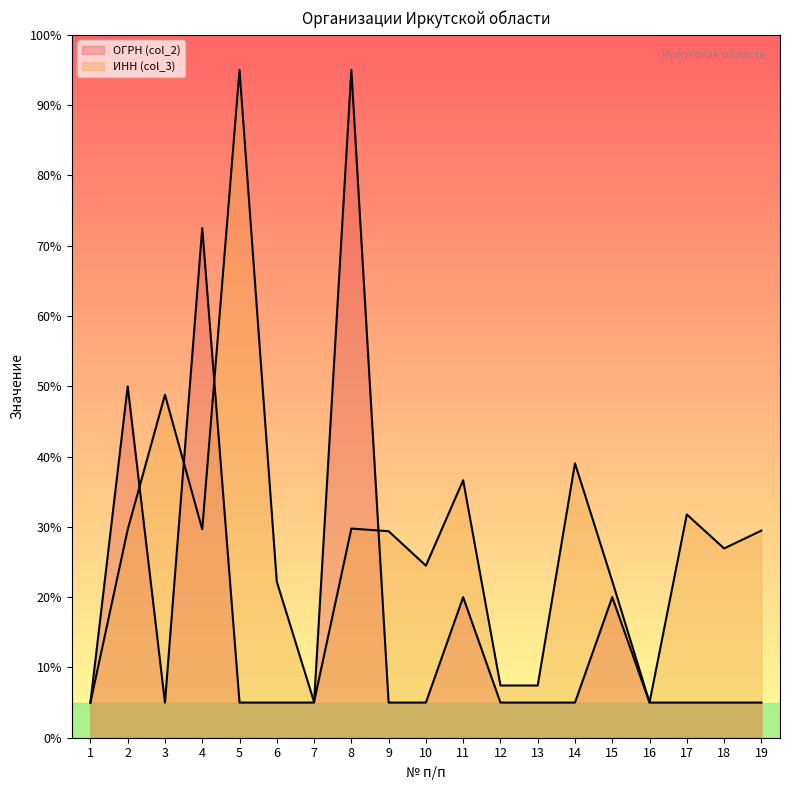

The value of ИНН (col_3) at 1 is 7.6. True or false?

False